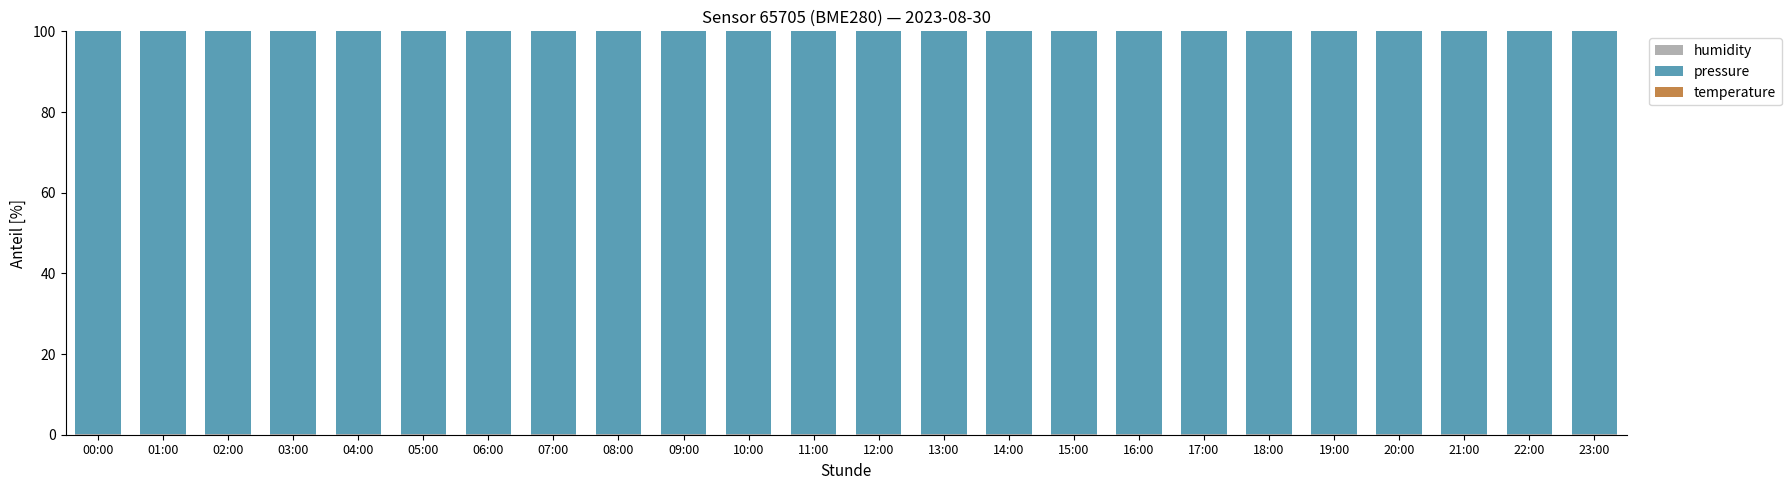

Are the bars horizontal?

No